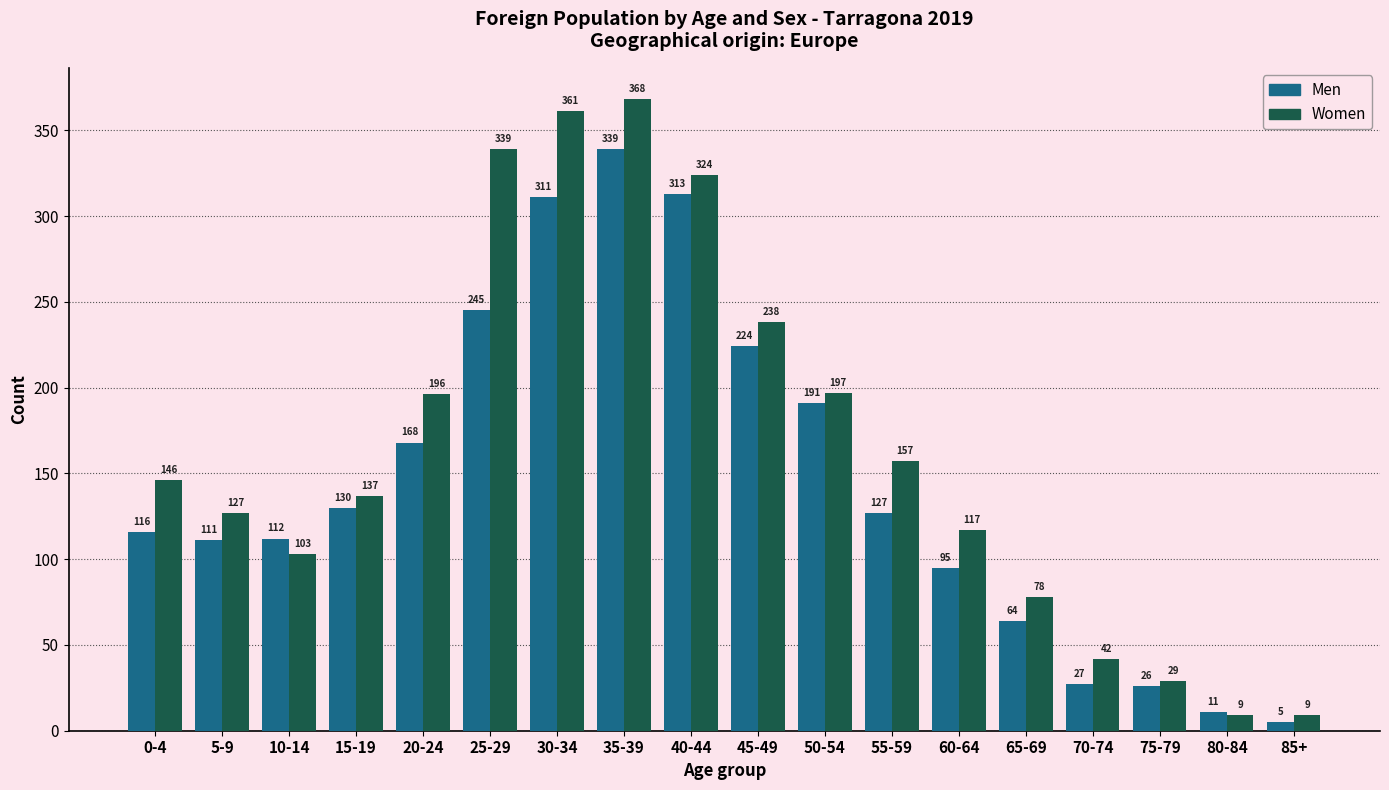

Reading left to right, transcribe all the data shown in this chart.

Men: 0-4=116	5-9=111	10-14=112	15-19=130	20-24=168	25-29=245	30-34=311	35-39=339	40-44=313	45-49=224	50-54=191	55-59=127	60-64=95	65-69=64	70-74=27	75-79=26	80-84=11	85+=5
Women: 0-4=146	5-9=127	10-14=103	15-19=137	20-24=196	25-29=339	30-34=361	35-39=368	40-44=324	45-49=238	50-54=197	55-59=157	60-64=117	65-69=78	70-74=42	75-79=29	80-84=9	85+=9